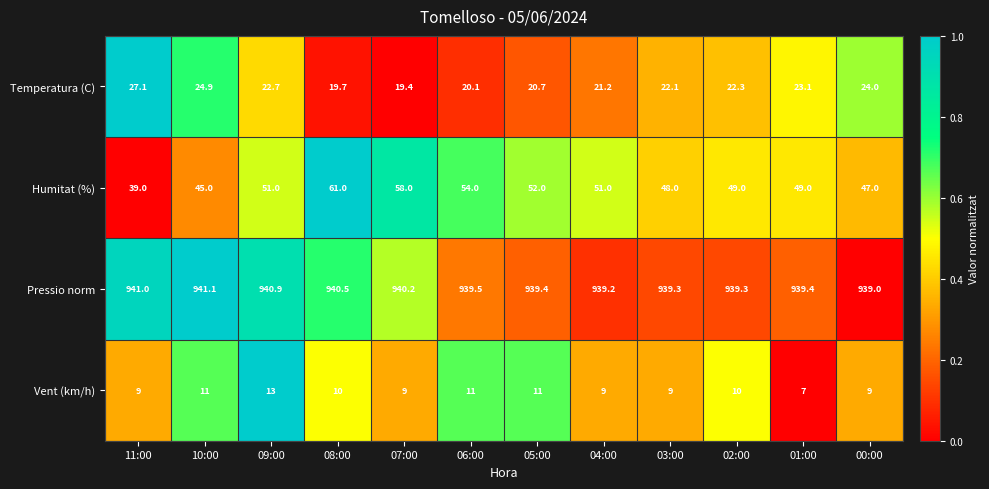

Rank the series at 10:00 from lowest to highest value.

Vent (km/h), Temperatura (C), Humitat (%), Pressio norm